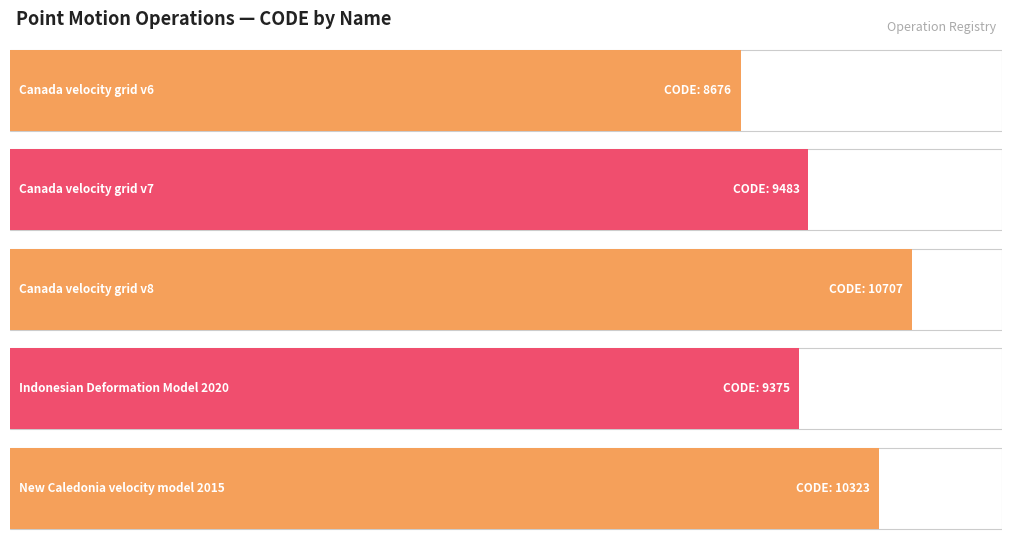

Read the value at Canada velocity grid v7, to the nearest 50.

9500